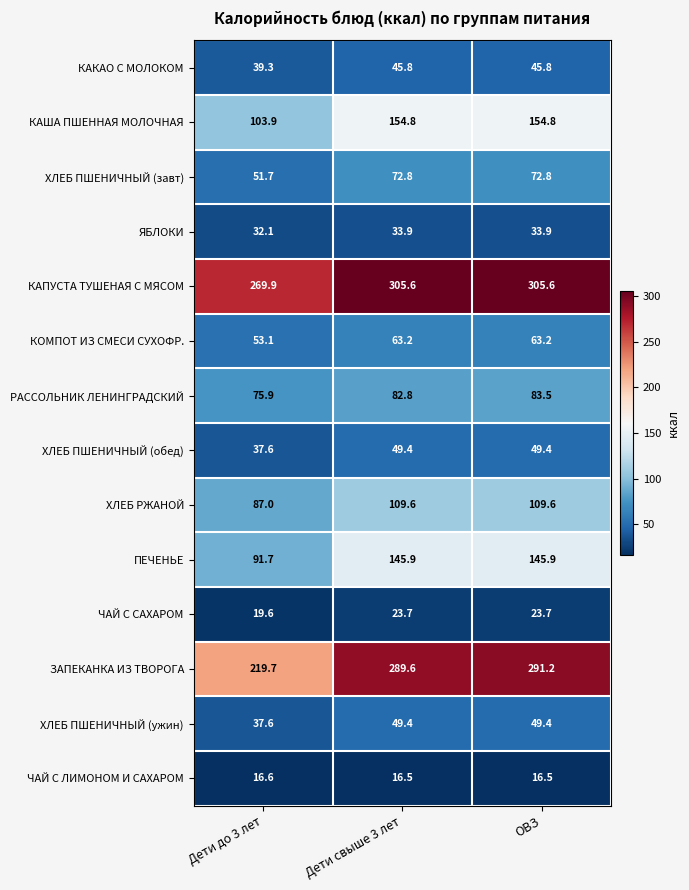

True or false: ЧАЙ С САХАРОМ has a value of 12.7 at Дети до 3 лет.

False